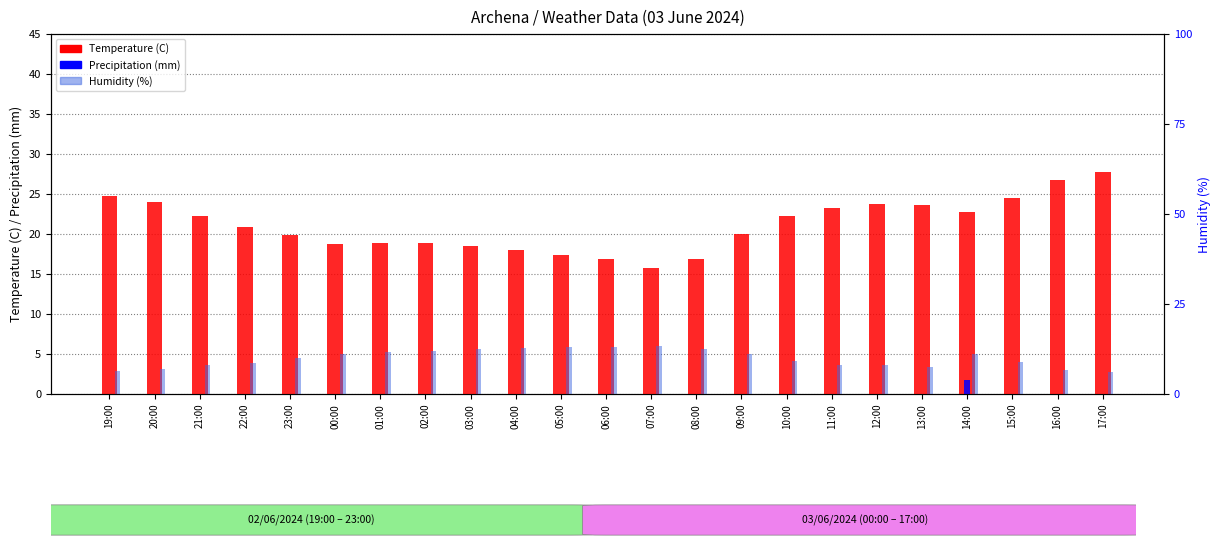

How many bars are there in each group?

3